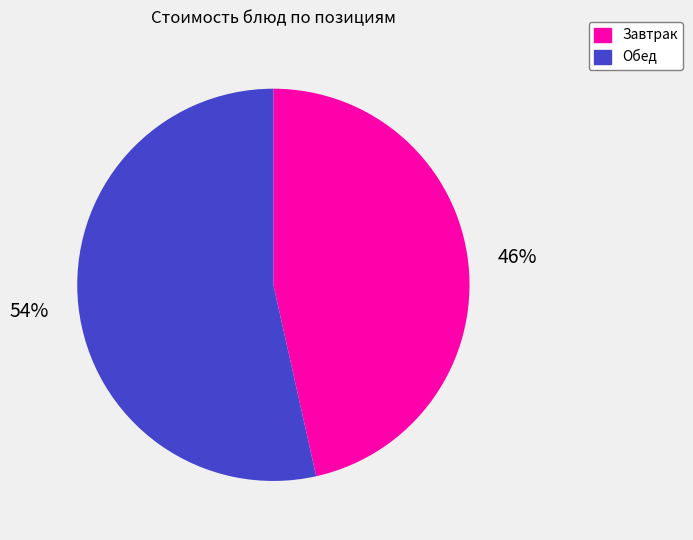

To the nearest percent, what is the average slice percentage?

50%